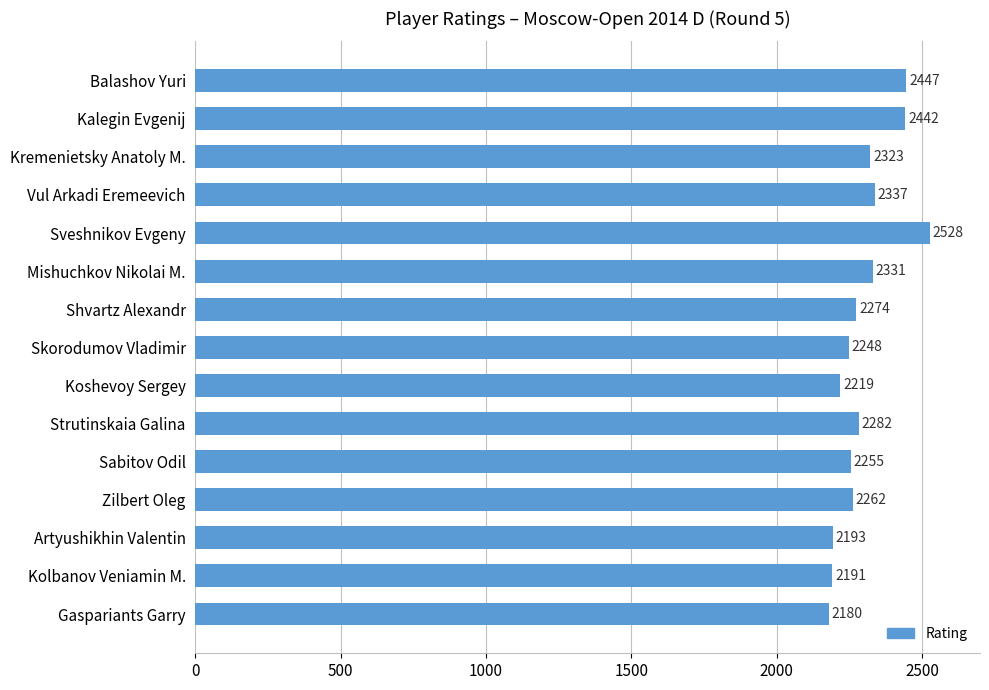

The chart shows a value of 2262 at Zilbert Oleg. True or false?

True